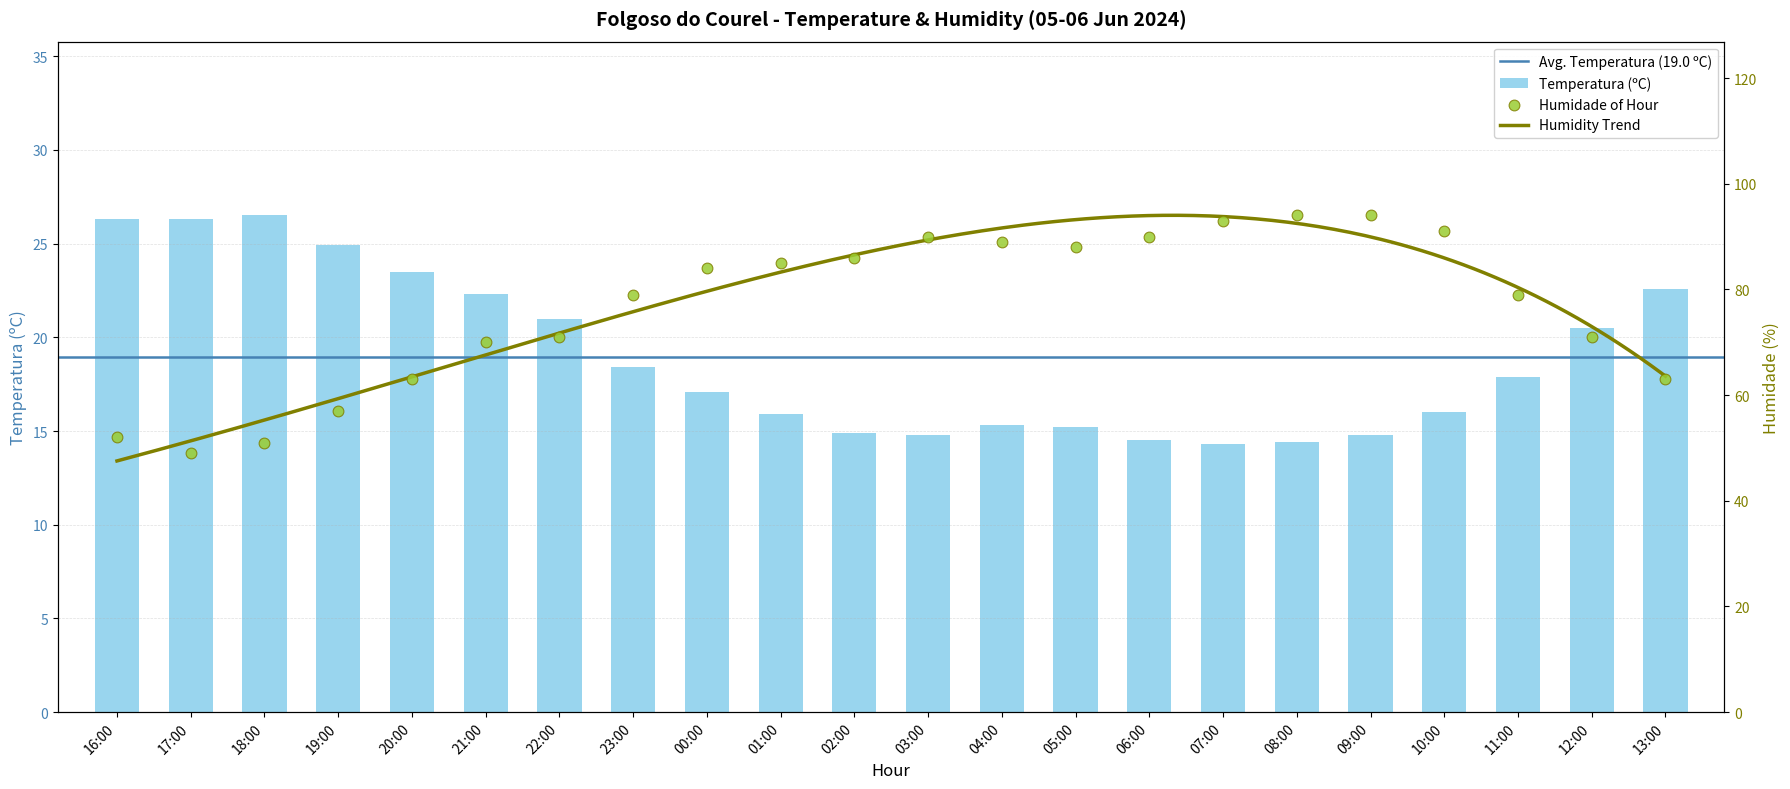

Which series has the largest Y range (max minus min)?

Humidade (%)